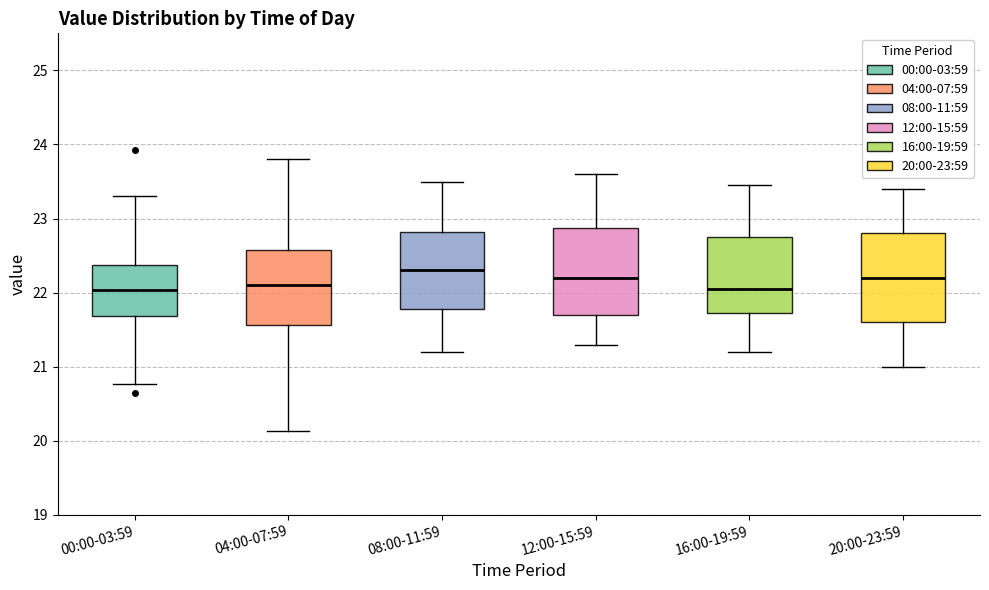

Reading left to right, transcribe this box plot: for each box, give where its median line is, the range the box spans, and where its two whiskers end, as read against the y-axis. The values are not printed on the chart, so give them approximately, as read against the axis.

00:00-03:59: median 22.0, box 21.7 to 22.4, whiskers 20.8 to 23.3
04:00-07:59: median 22.1, box 21.6 to 22.6, whiskers 20.1 to 23.8
08:00-11:59: median 22.3, box 21.8 to 22.8, whiskers 21.2 to 23.5
12:00-15:59: median 22.2, box 21.7 to 22.9, whiskers 21.3 to 23.6
16:00-19:59: median 22.1, box 21.7 to 22.8, whiskers 21.2 to 23.5
20:00-23:59: median 22.2, box 21.6 to 22.8, whiskers 21.0 to 23.4